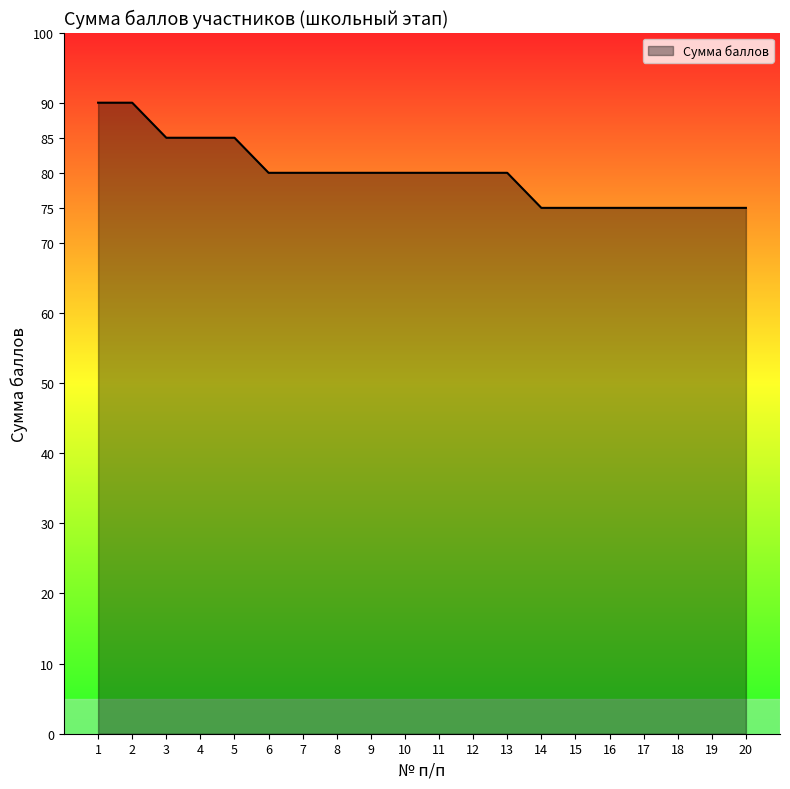

What is the maximum value shown in the chart?

90